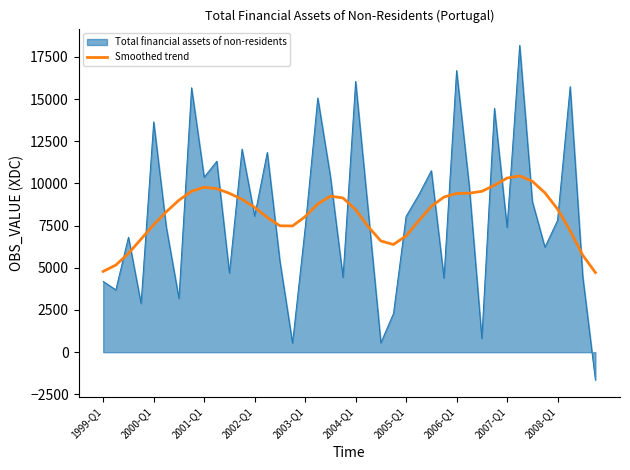

What is the difference between the maximum and minimum values in the Smoothed trend series?

5728.9